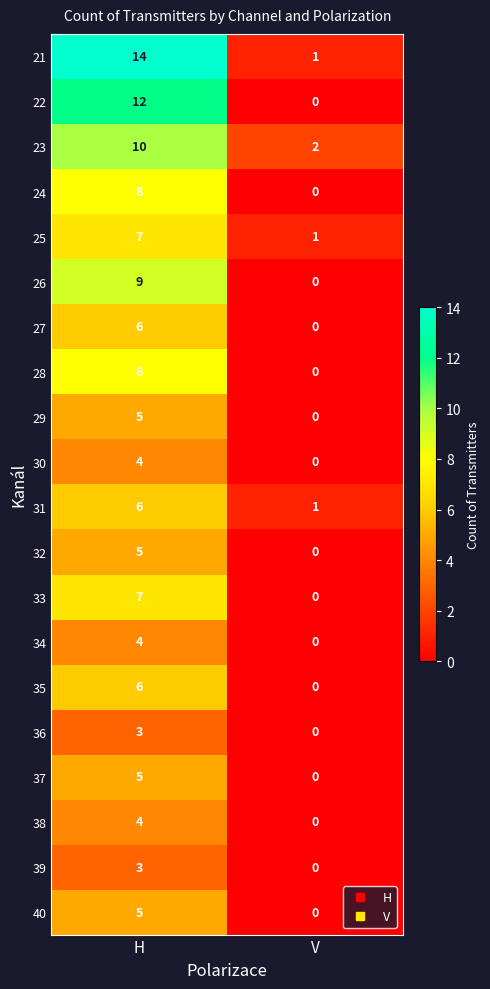

Rank the categories by 23 value from highest to lowest.

H, V